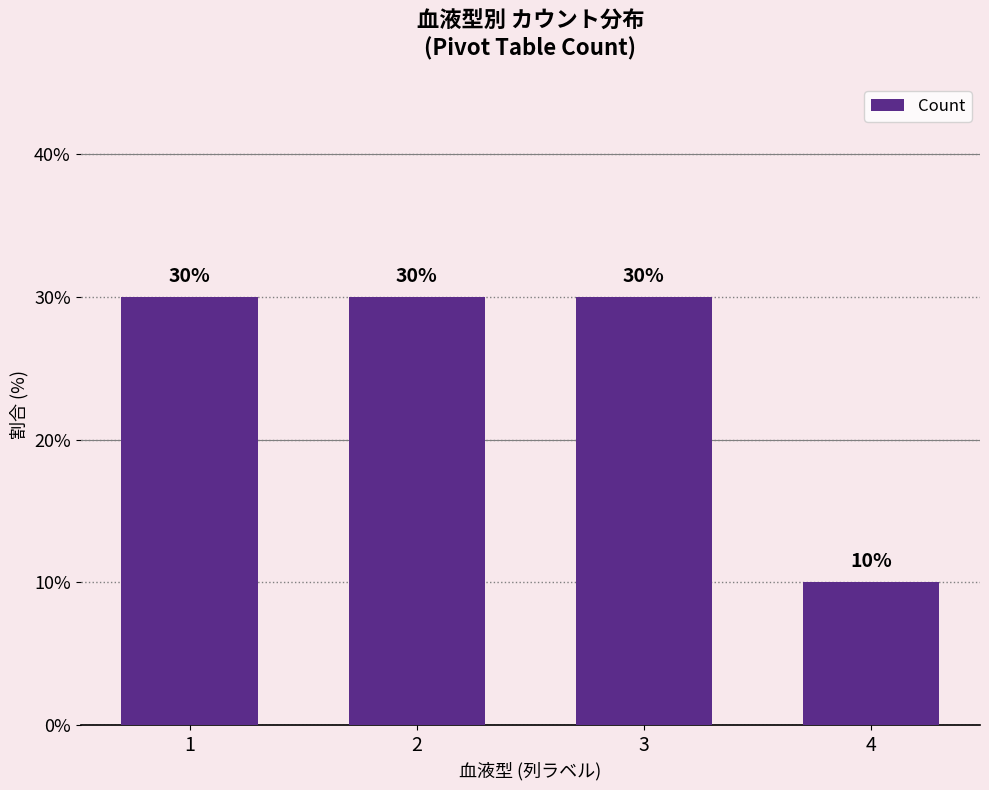

What is the smallest value displayed?

10